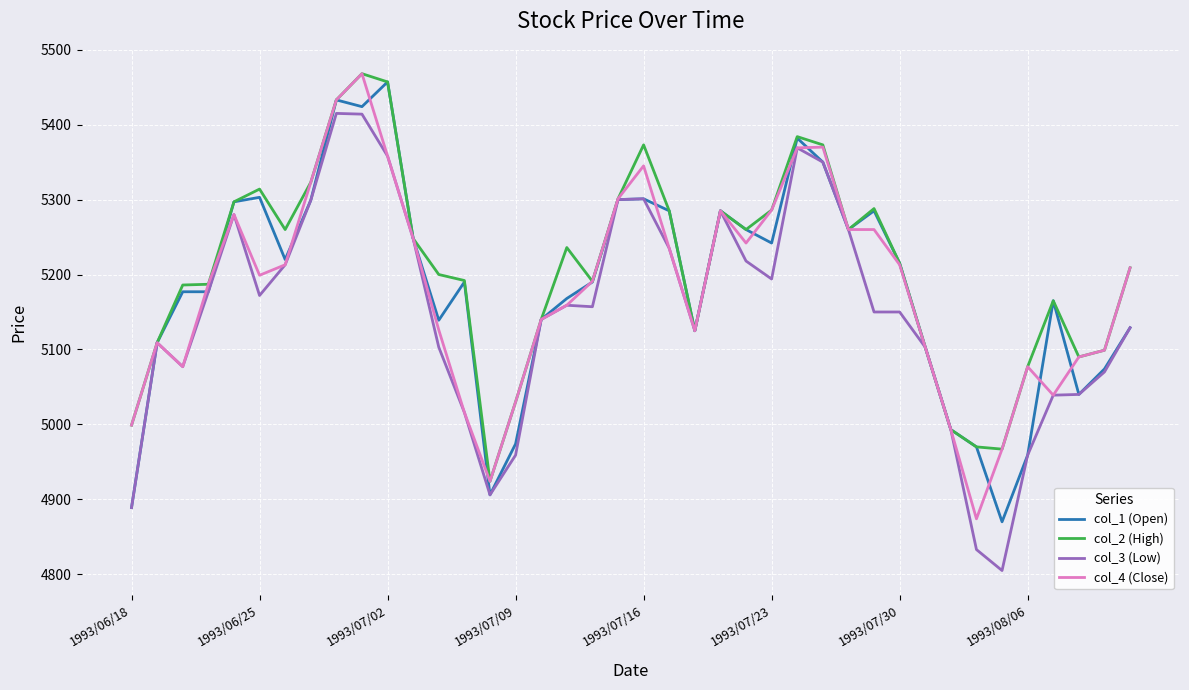

What is the maximum value for col_2 (High)?

5468